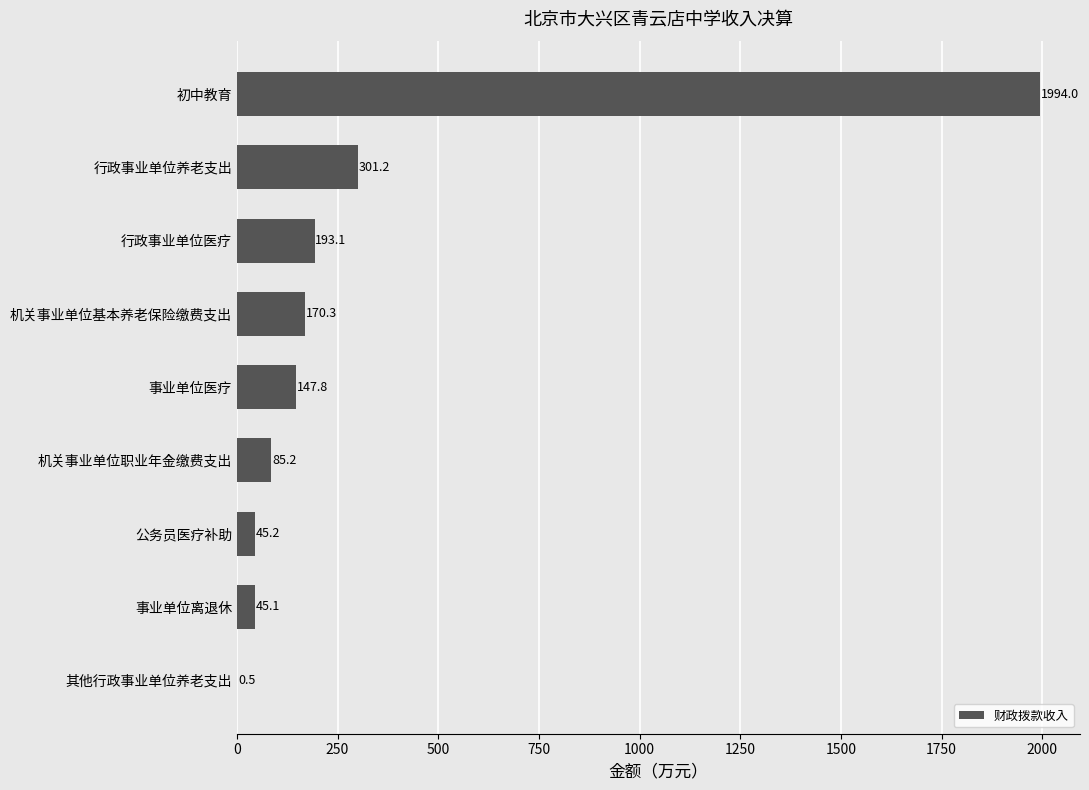

Count the number of values greater than 147.

5